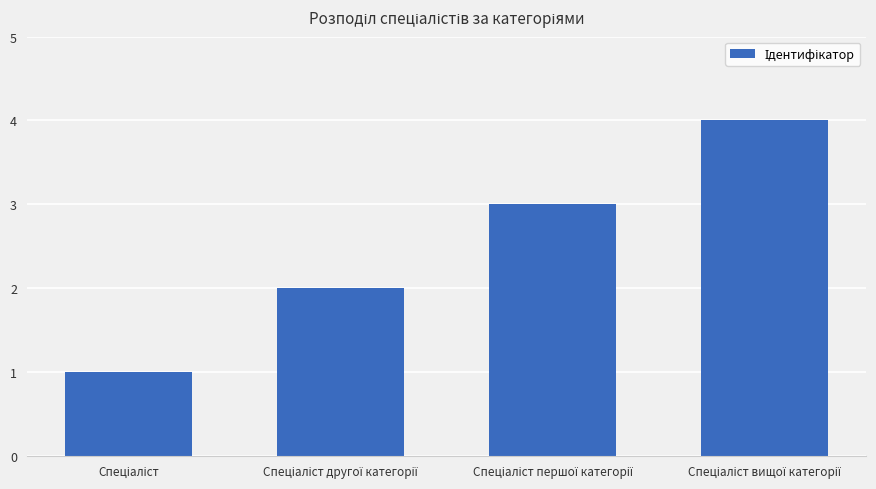

What is the sum of all values?

10